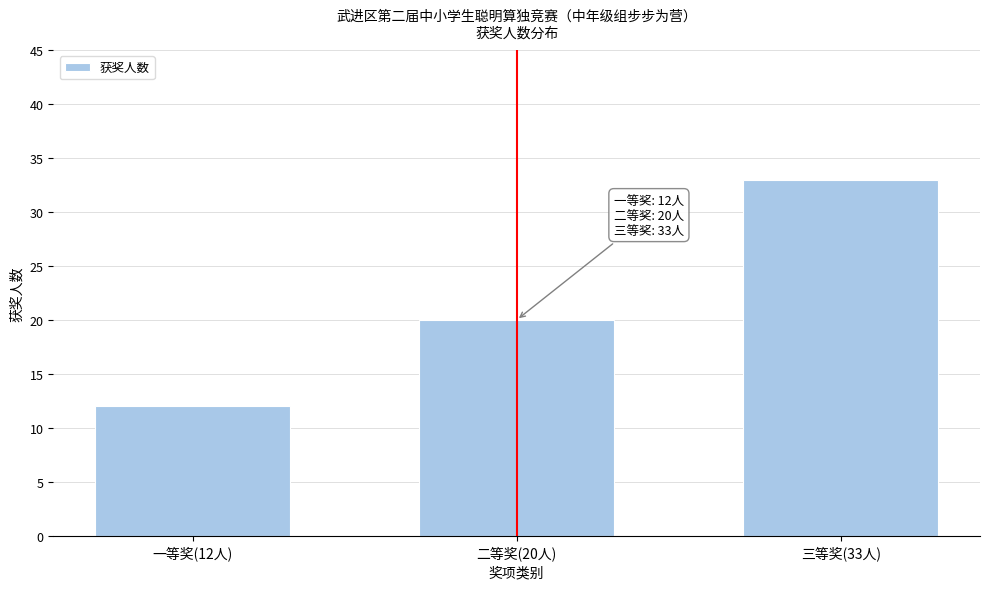

Reading left to right, what are all the values shown in this chart?

一等奖(12人)=12	二等奖(20人)=20	三等奖(33人)=33